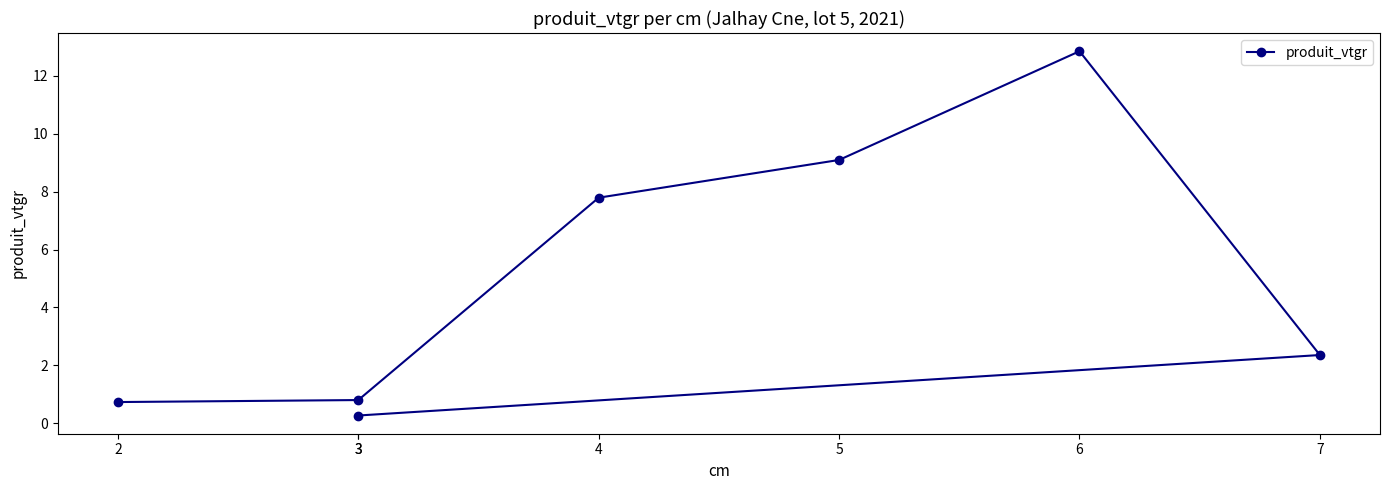

What is the difference between the maximum and minimum values?

12.6